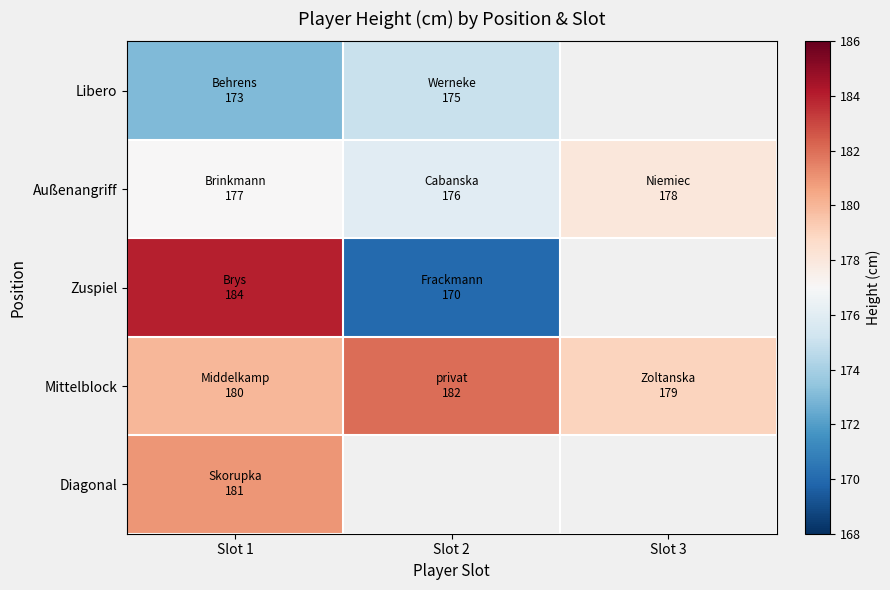

Rank the series at Slot 1 from highest to lowest value.

Zuspiel, Diagonal, Mittelblock, Außenangriff, Libero